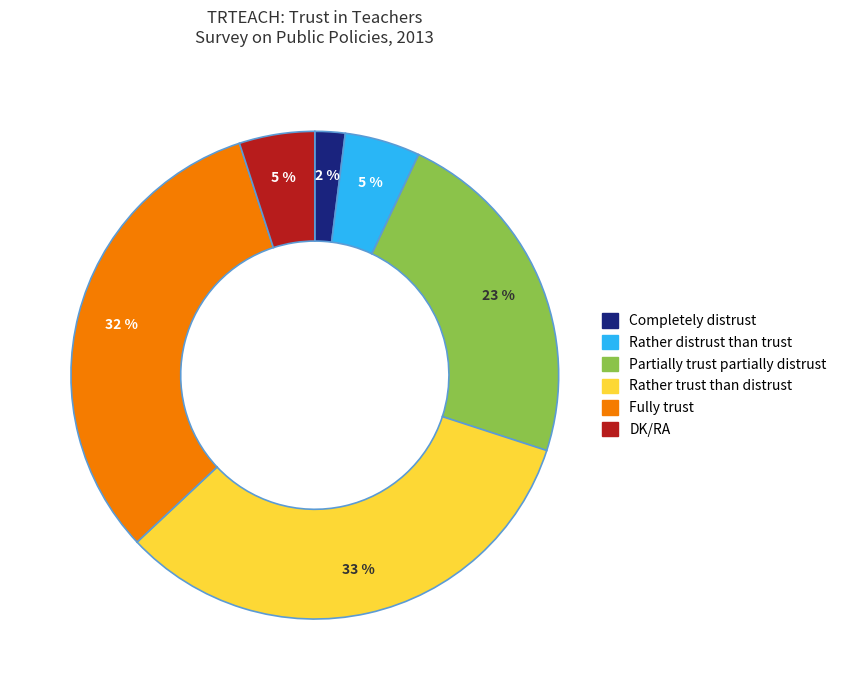

To the nearest percent, what is the difference between the Completely distrust and DK/RA slice percentages?

3%